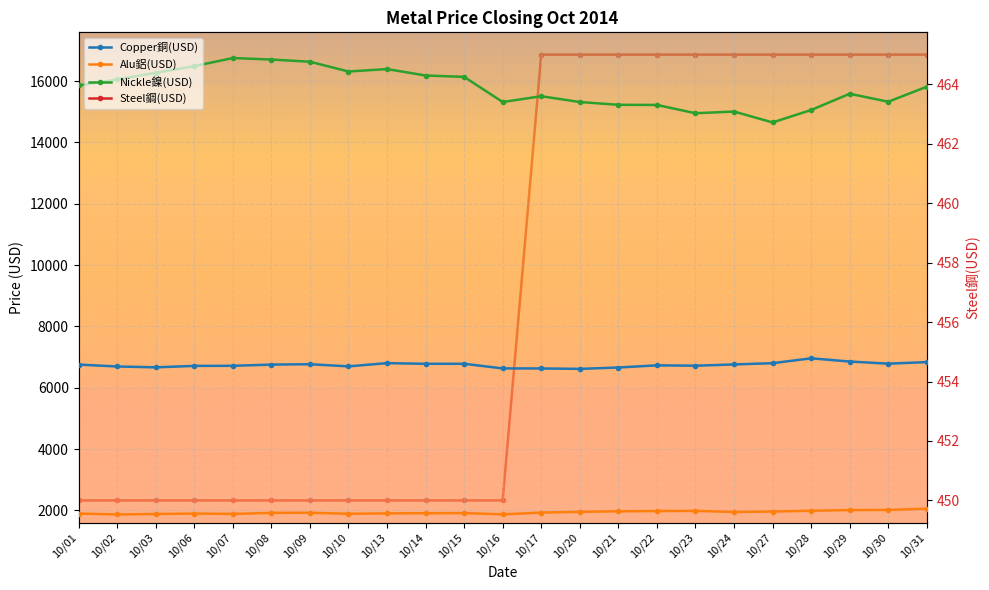

Which has a higher value, 10/27 or 10/07?

10/27